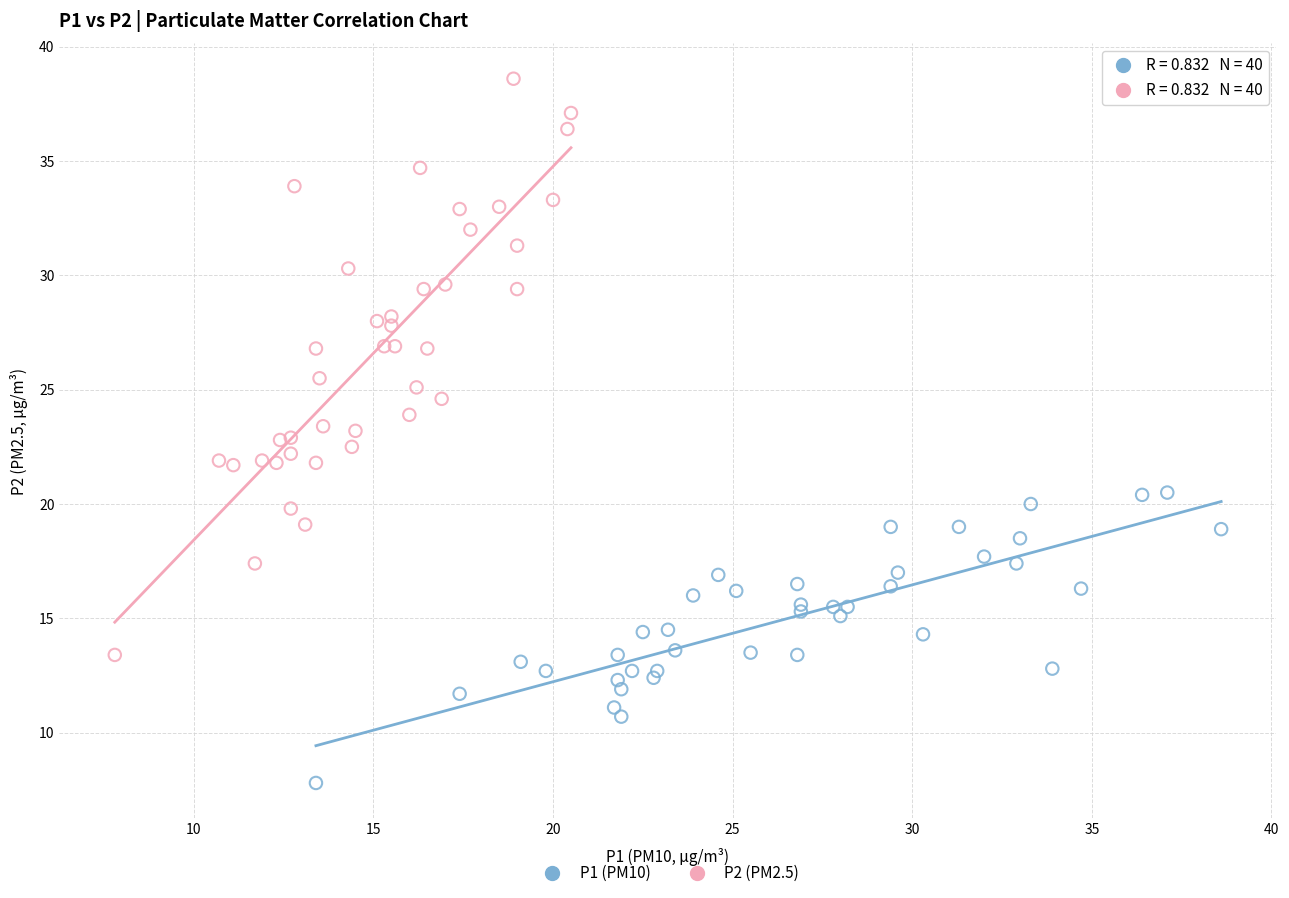

What are all the series names shown in the legend?

P1 (PM10), P2 (PM2.5)